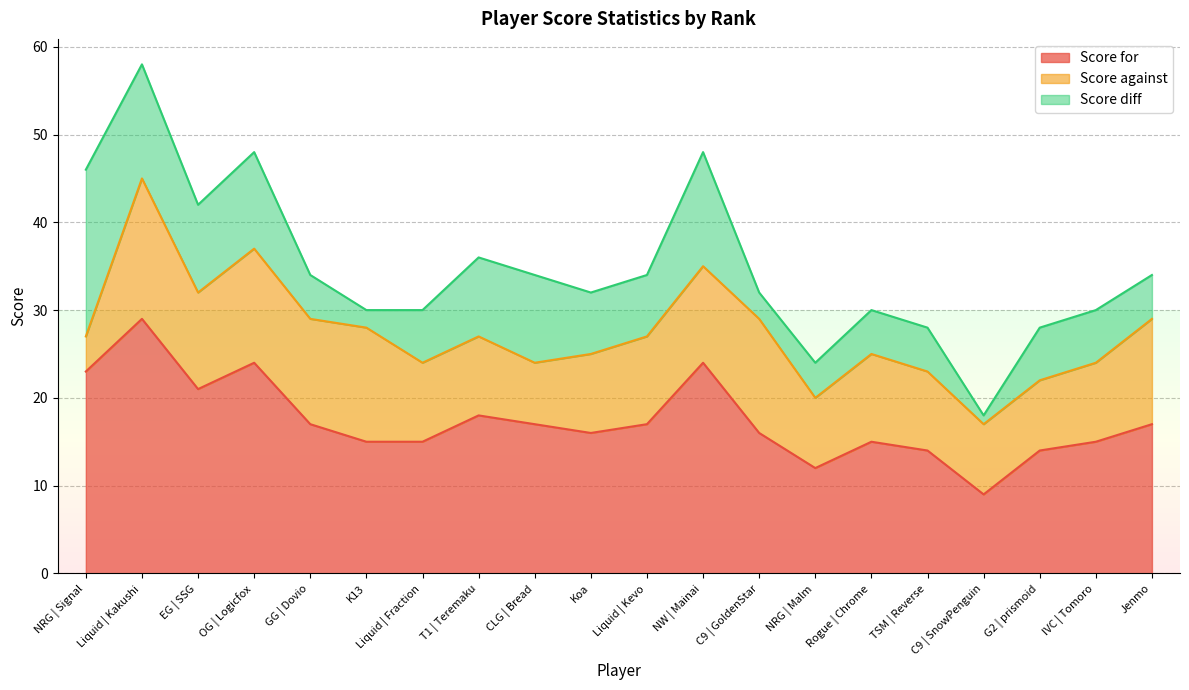

What is the smallest value displayed?

1